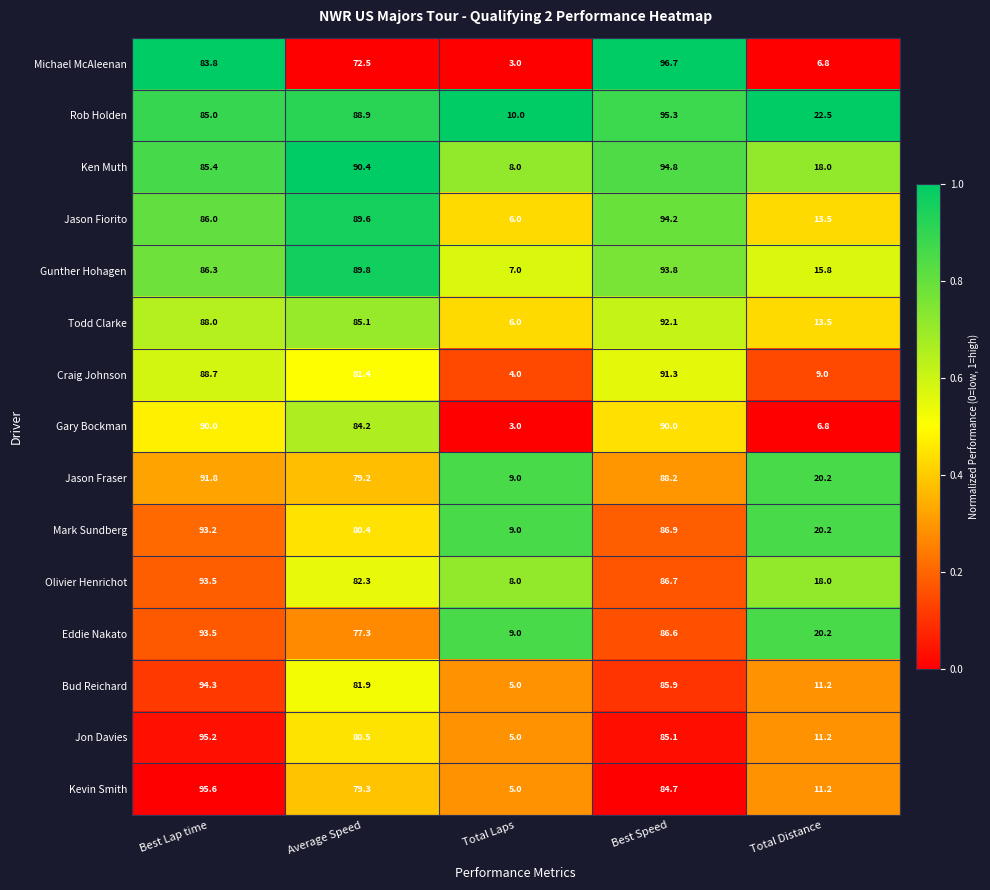

At which label does Rob Holden reach its minimum?

Total Laps